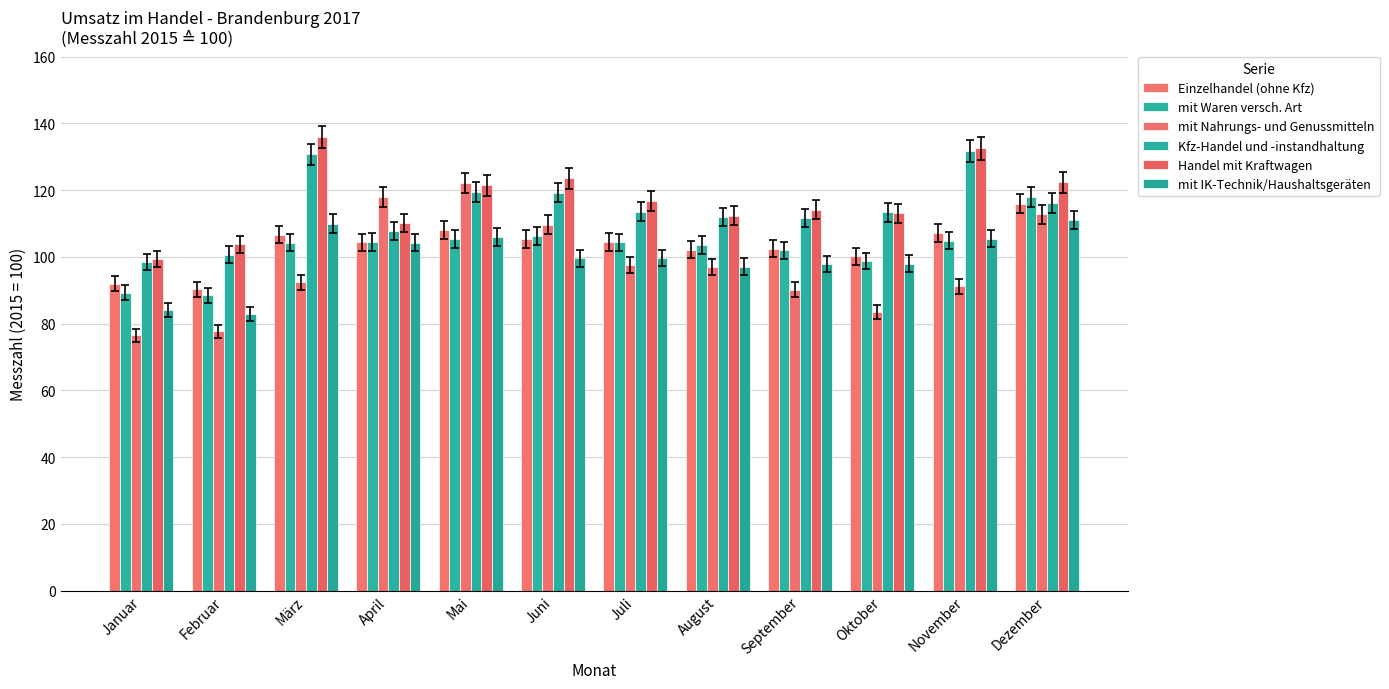

What is the value of the Handel mit Kraftwagen bar at the 6th from the left?

123.5